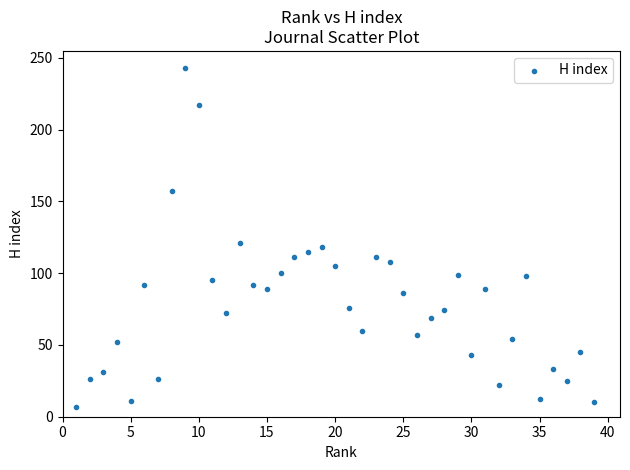

What Y value in the scatter plot is closest to 125?

121